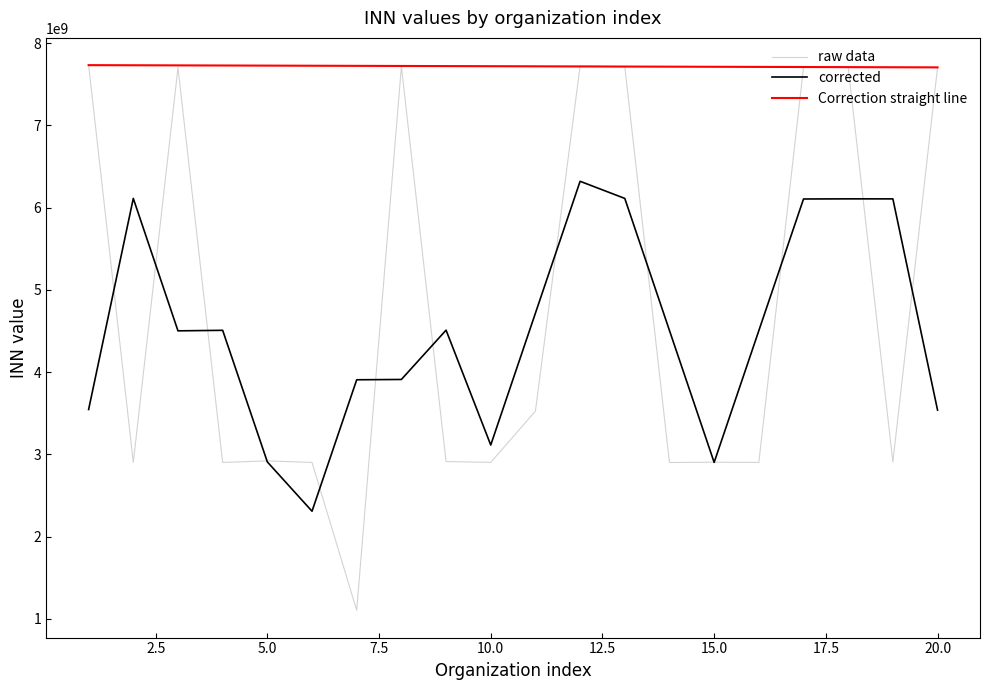

What is the smallest value displayed?

1102024468.0